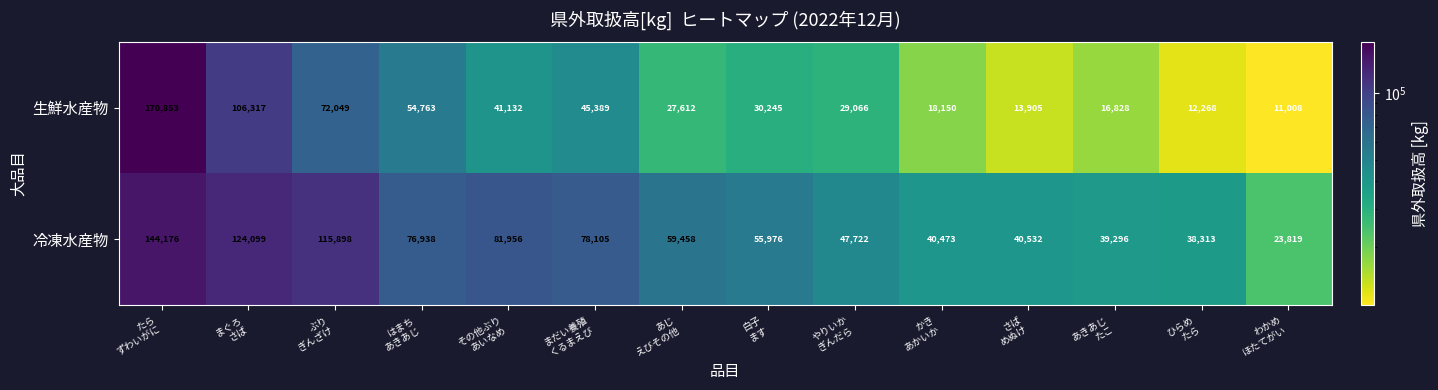

What is the difference between the maximum and minimum values in the 冷凍水産物 series?

120357